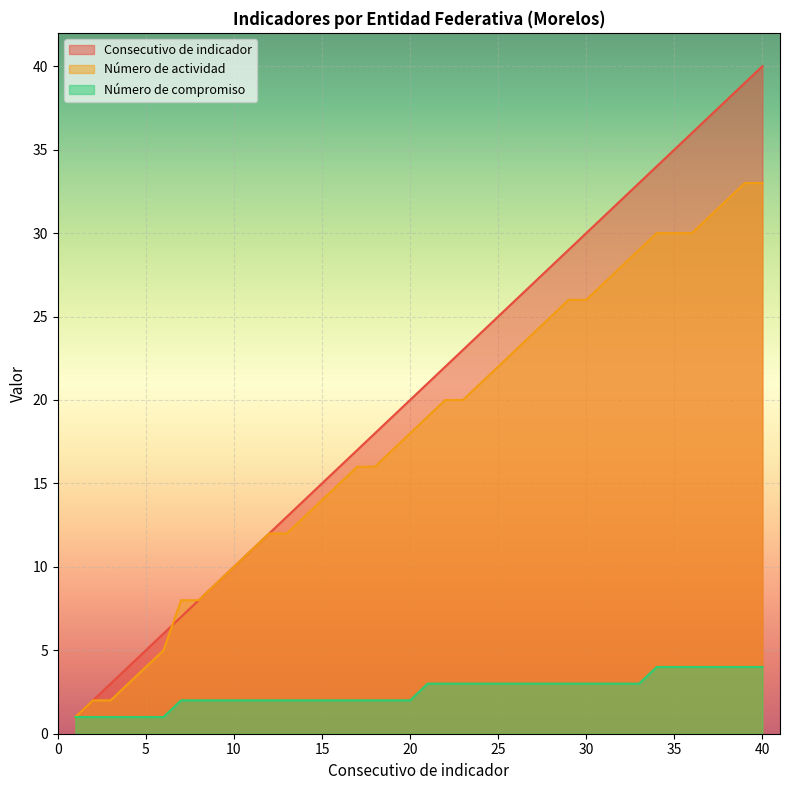

Which series has the largest range (max minus min)?

Consecutivo de indicador